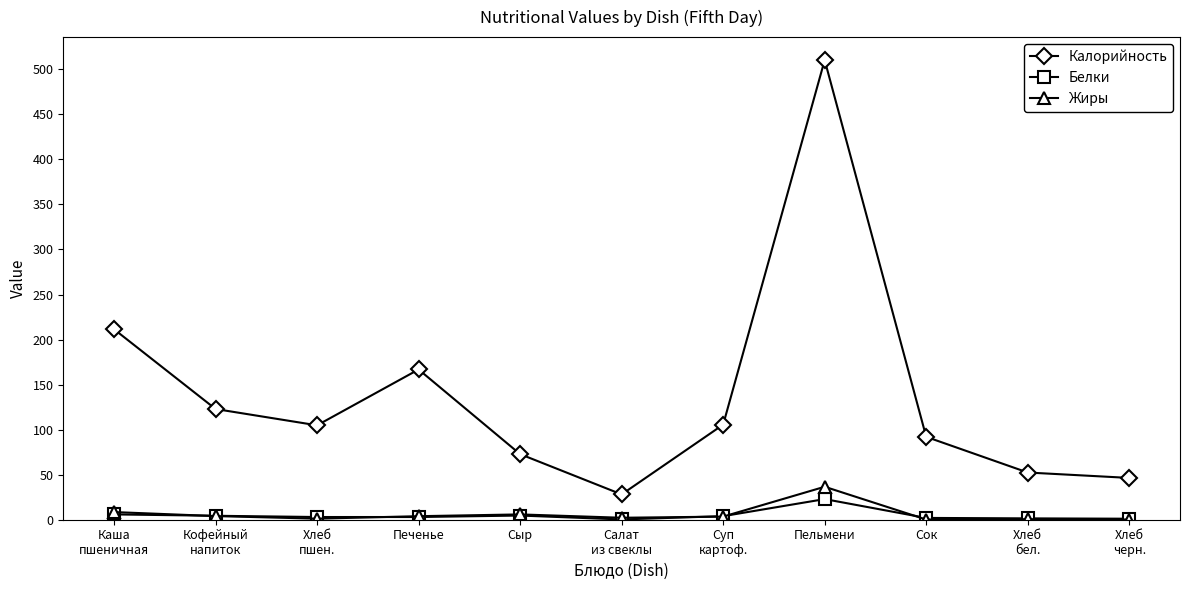

What is the maximum value for Жиры?

36.6